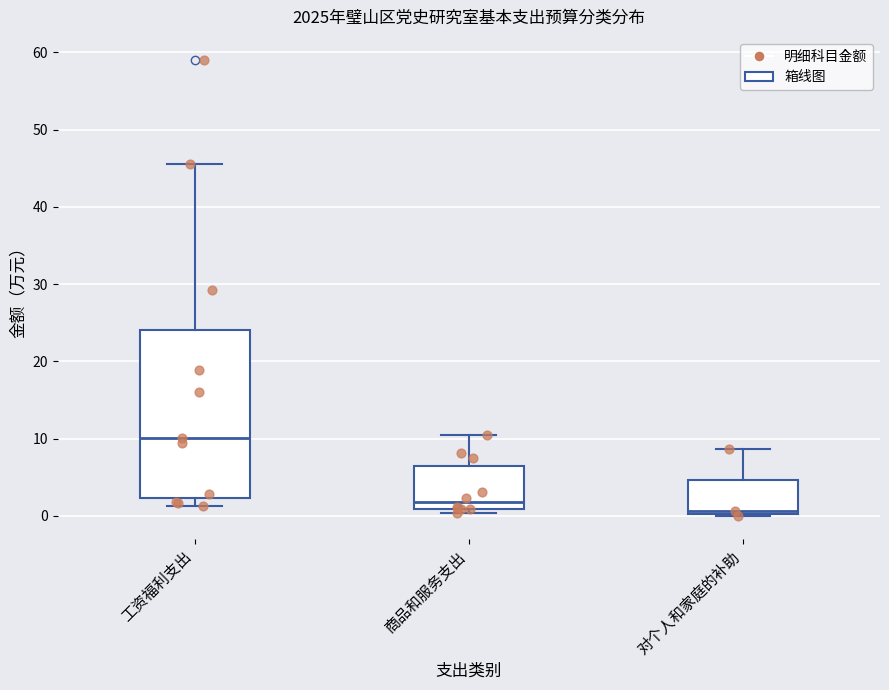

Which box's median line is the lowest?

对个人和家庭的补助